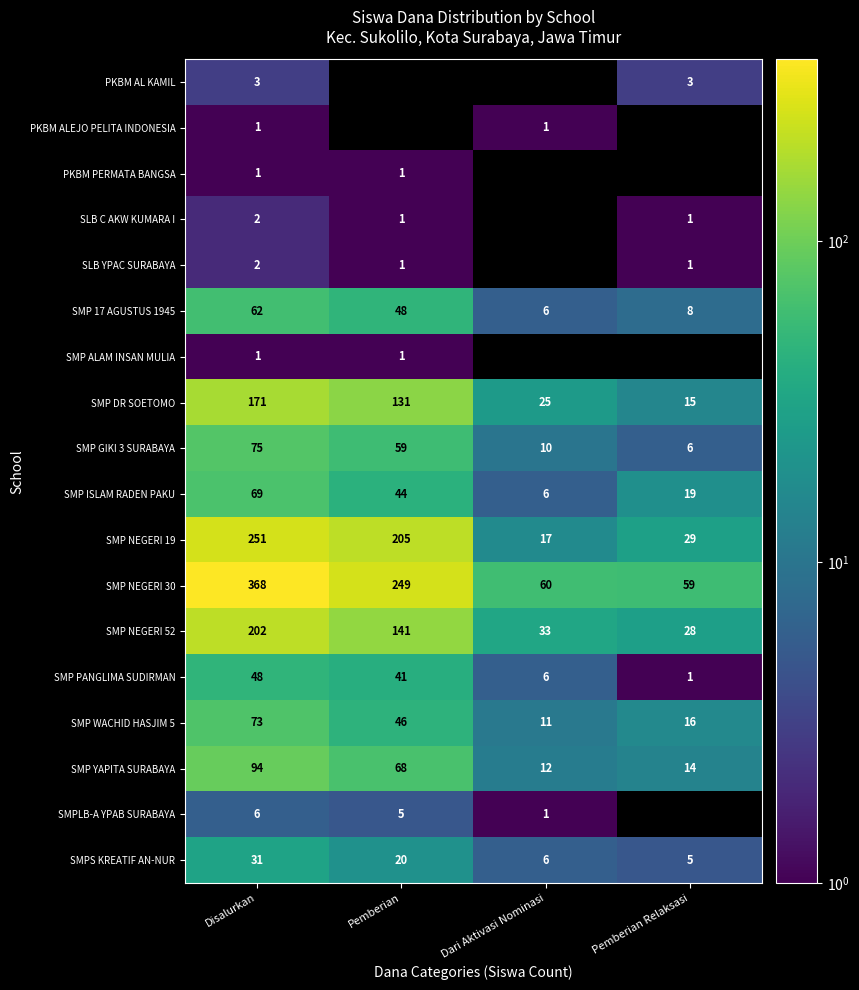

List the labels in order of SMP ISLAM RADEN PAKU value, largest first.

Disalurkan, Pemberian, Pemberian Relaksasi, Dari Aktivasi Nominasi